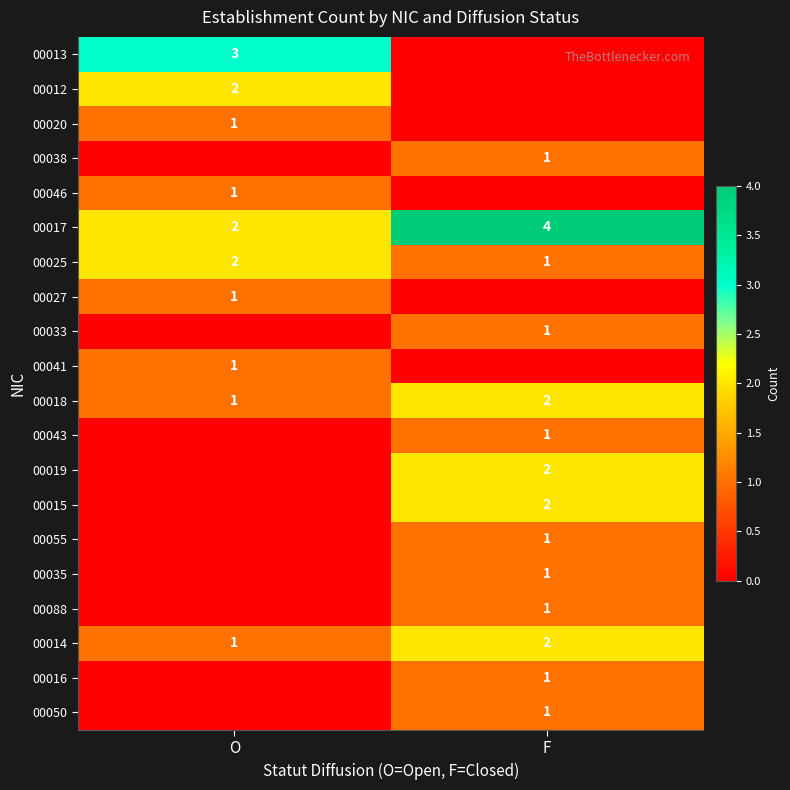

Which category has the highest value in the 00025 series?

O